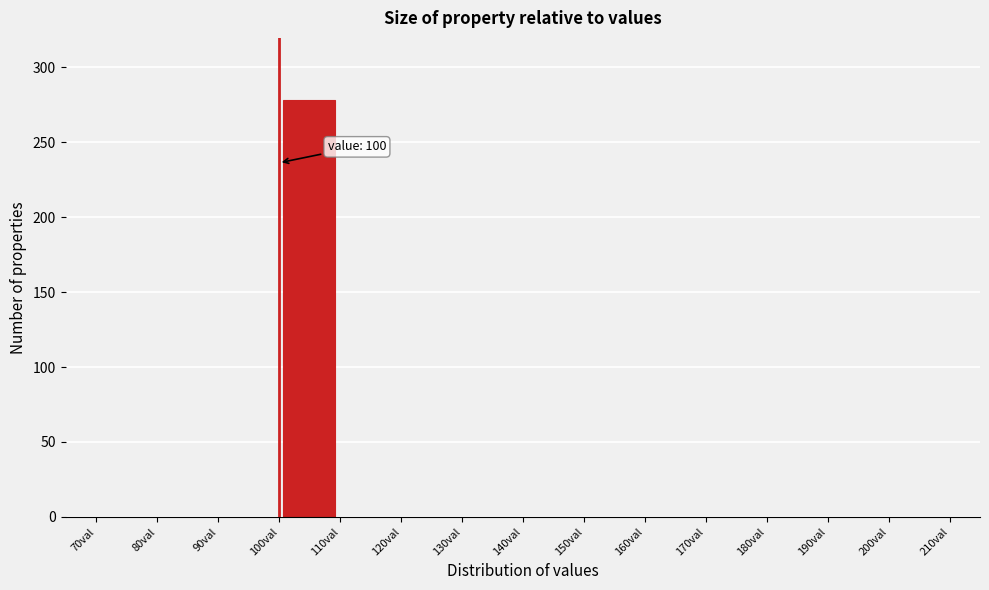

Which range on the x-axis has the tallest bar?

100 to 110